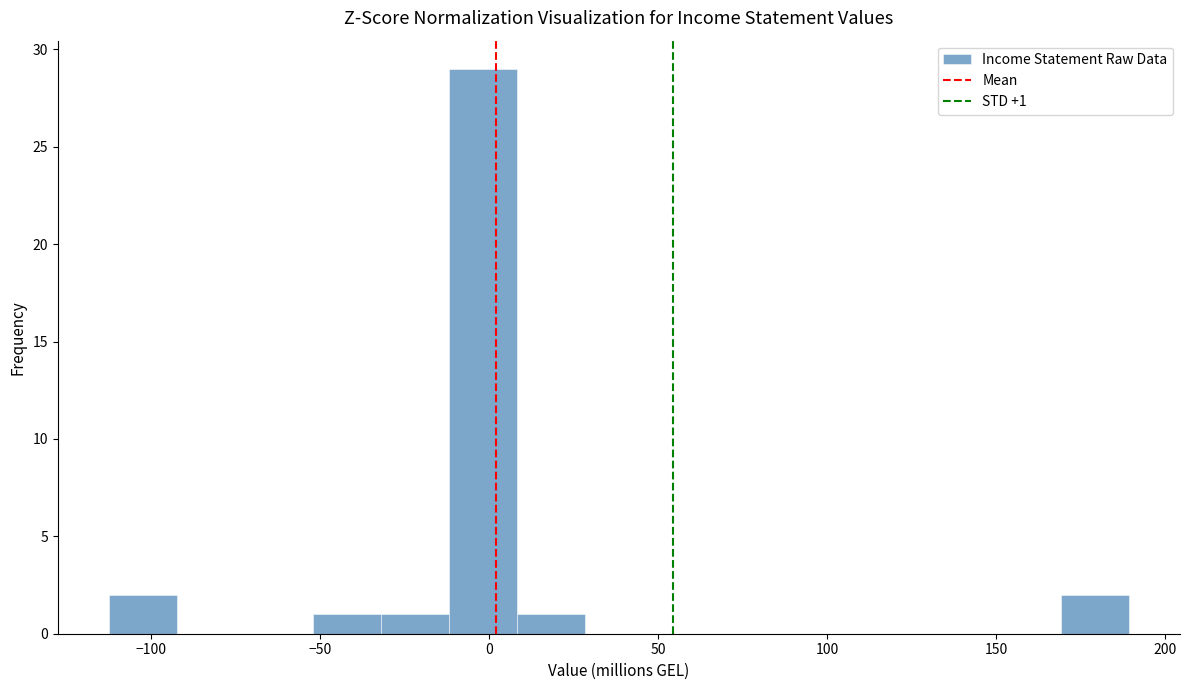

Which range on the x-axis has the tallest bar?

-10 to 10